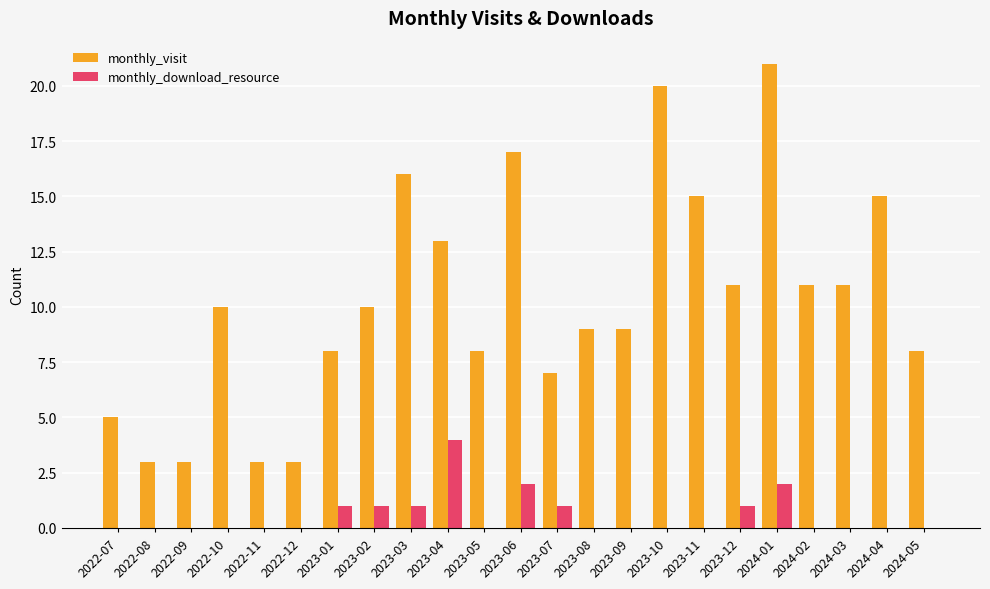

What is the sum of all monthly_download_resource values?

13